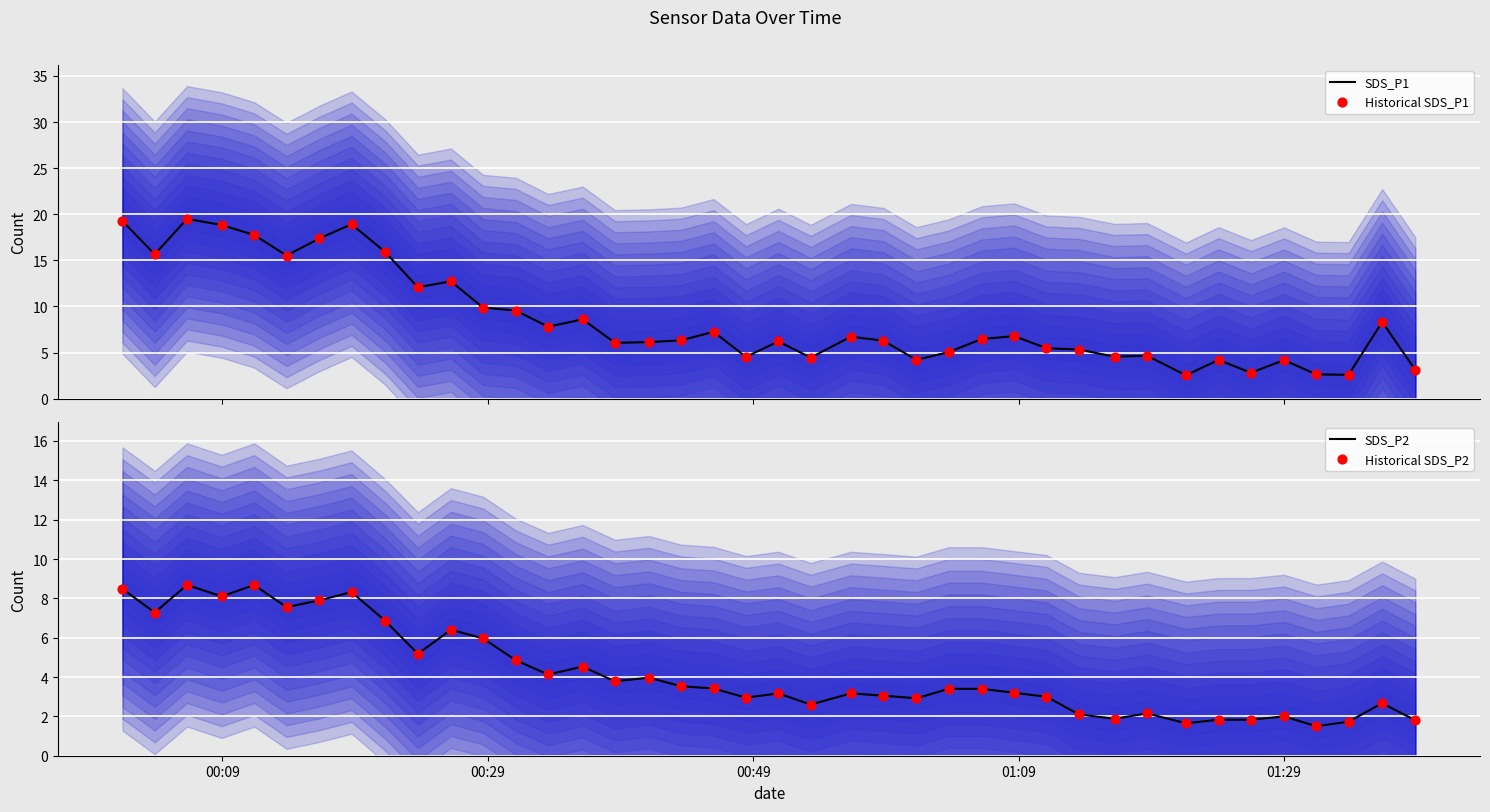

Is the value of SDS_P1 at 17 greater than the value of Historical SDS_P2 at 24?

Yes